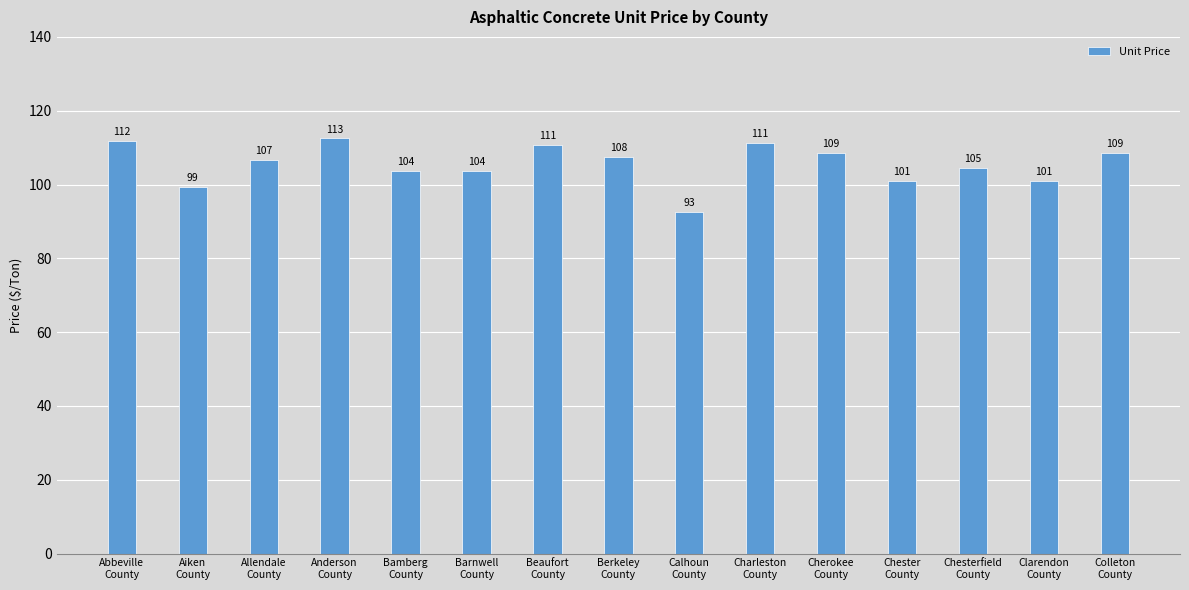

What is the value of the 13th bar from the left?

104.6